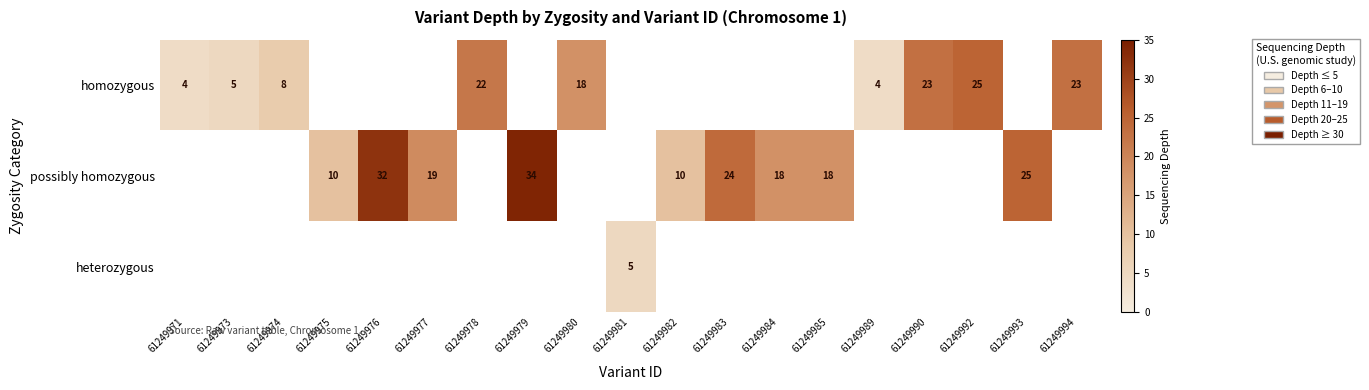

True or false: heterozygous has a value of 1 at 61249981.

False